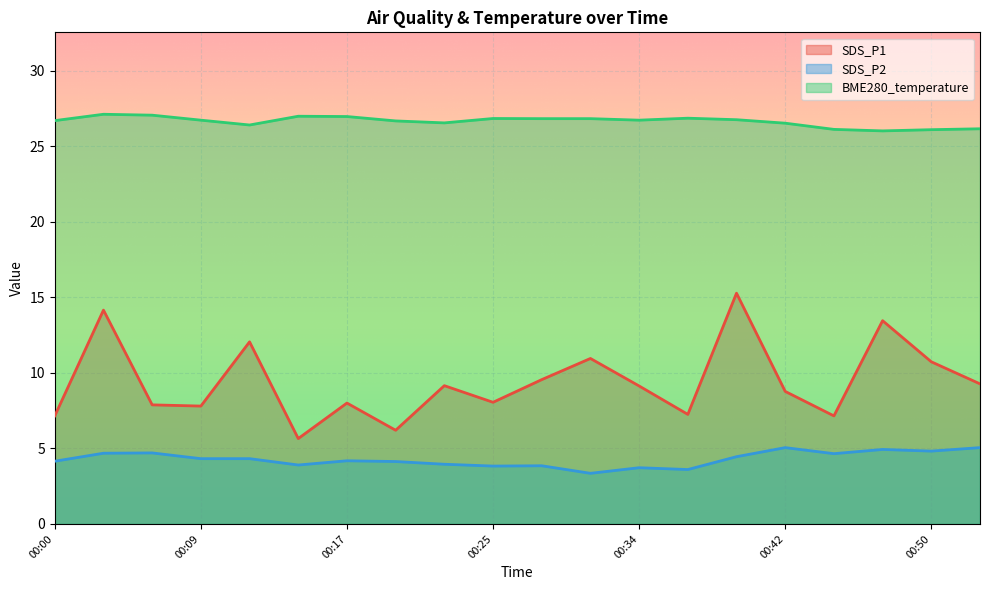

Which series has the largest total across all categories?

BME280_temperature